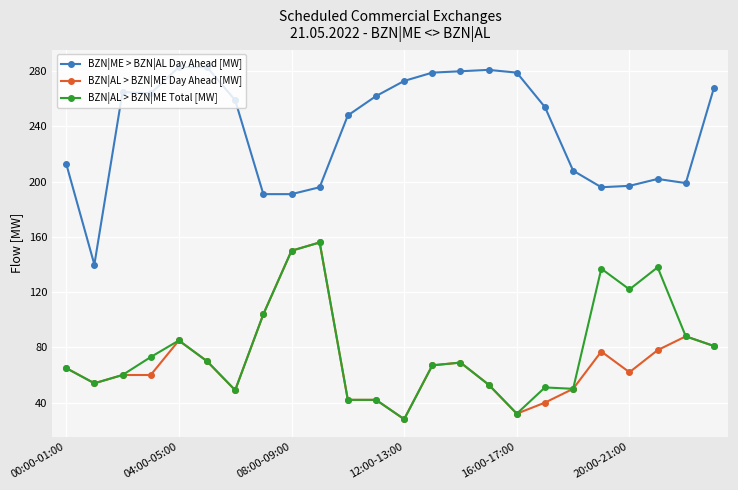

At how many categories does at least one series exceed 87?

24